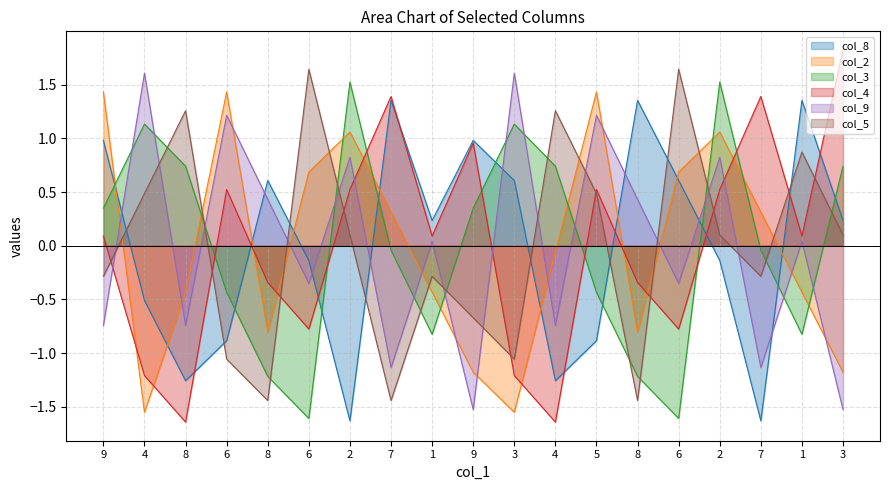

How many times do col_5 and col_8 cross each other?

8